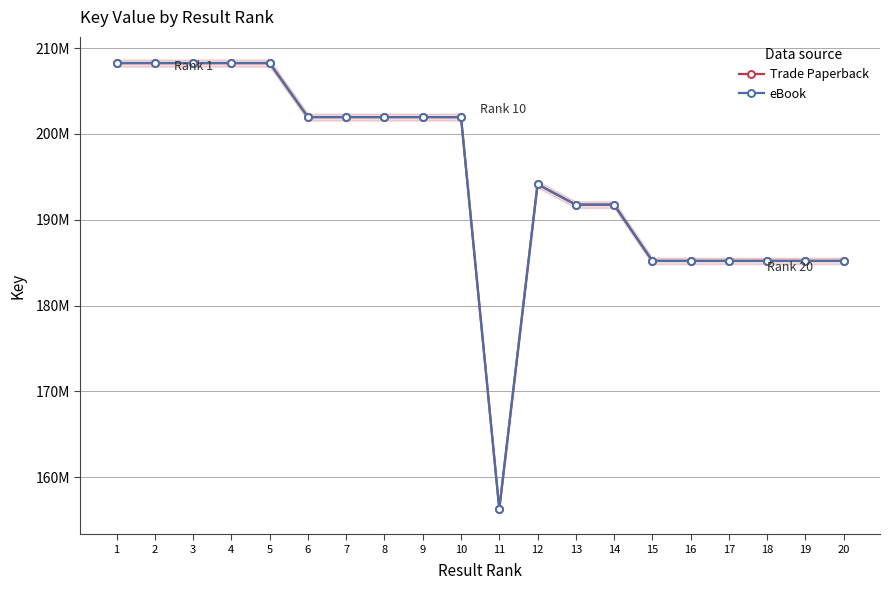

Where is the first local maximum for eBook?

4